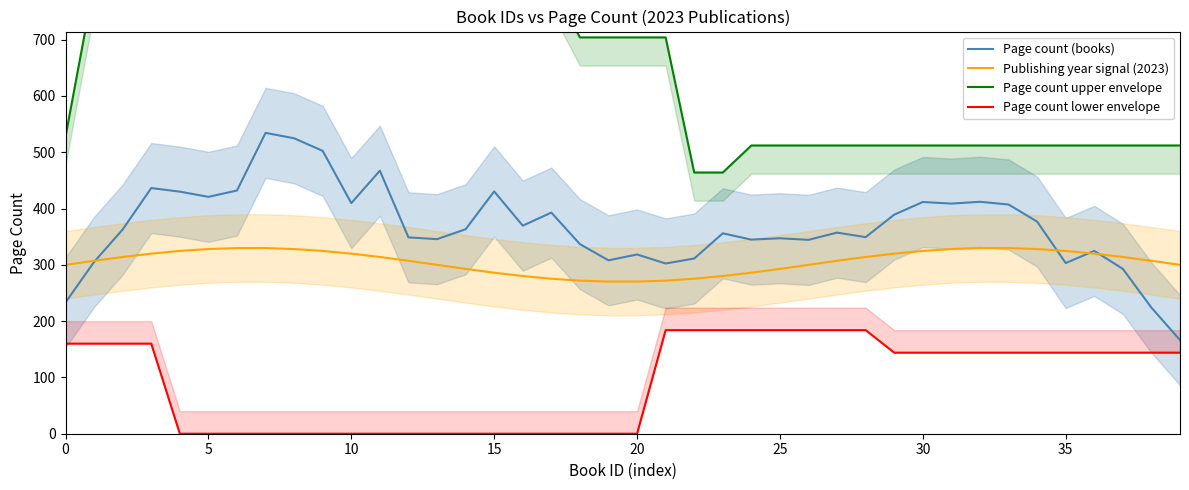

What is the sum of all Page count lower envelope values?

3696.0